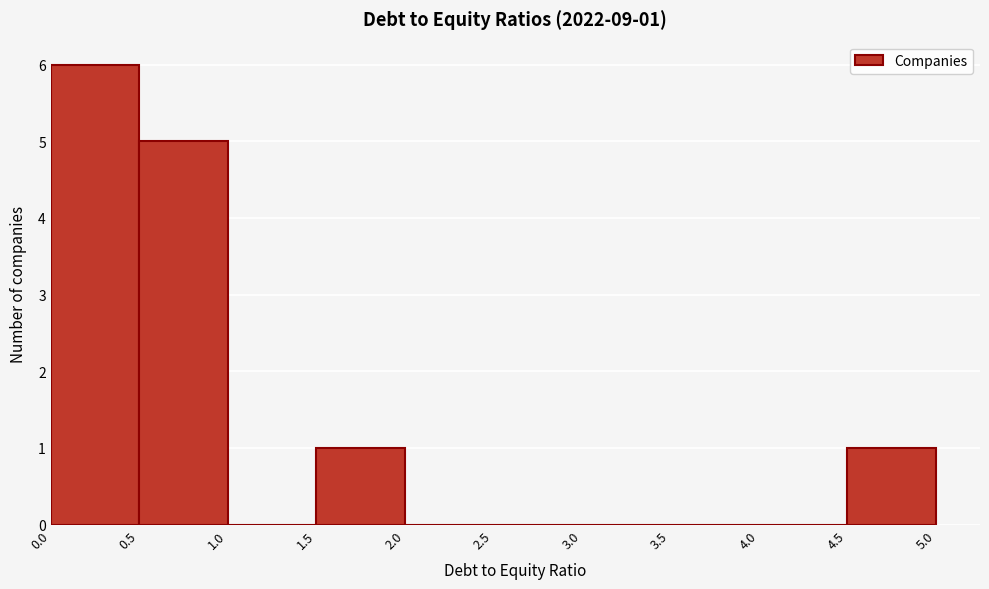

Over which range of the x-axis is the bar tallest?

0.0 to 0.5